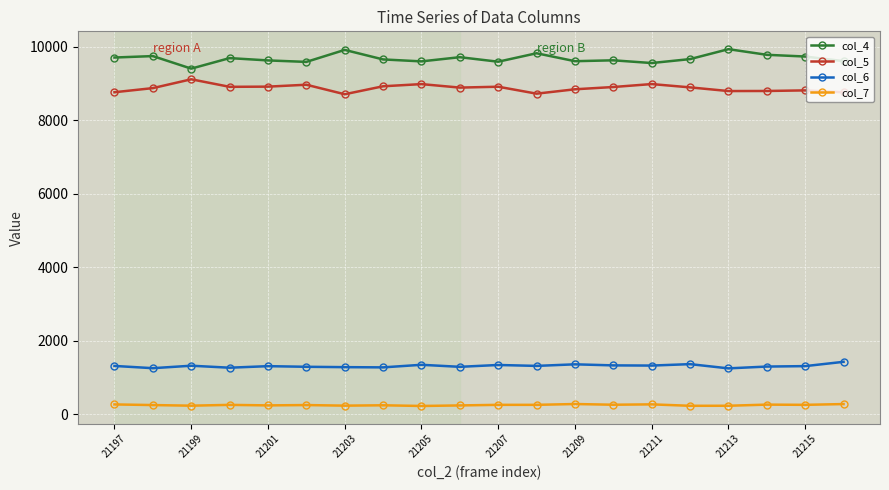

At how many categories does at least one series exceed 5743?

20